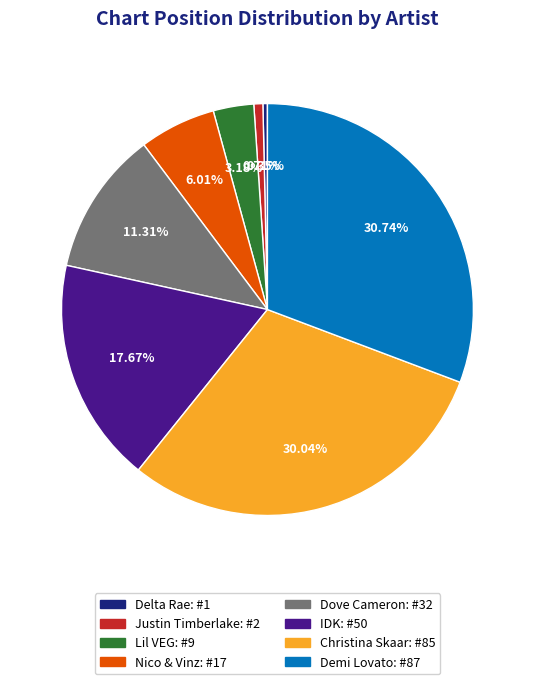

Count the number of slices in the pie.

8